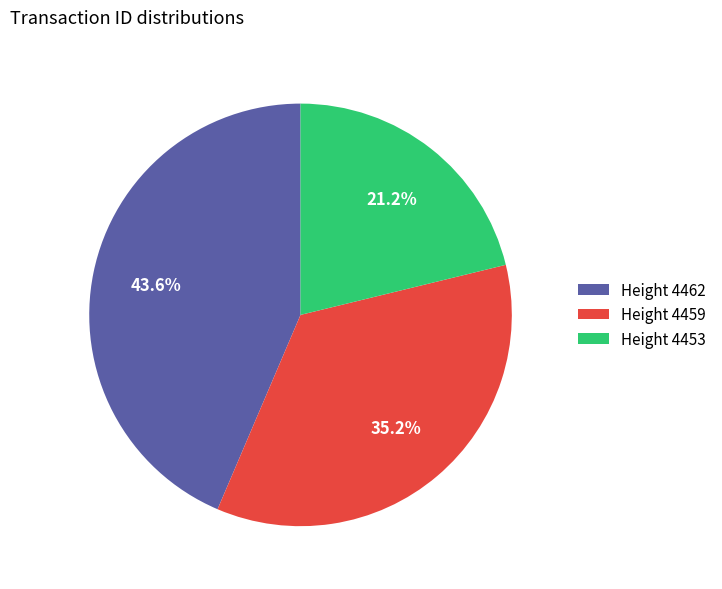

Rank the categories by value from lowest to highest.

Height 4453, Height 4459, Height 4462